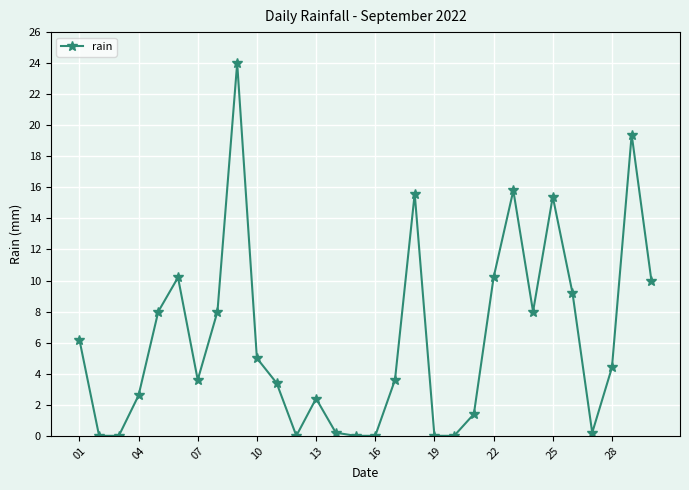

True or false: there are more than 0 points higher than both neighbors.

True